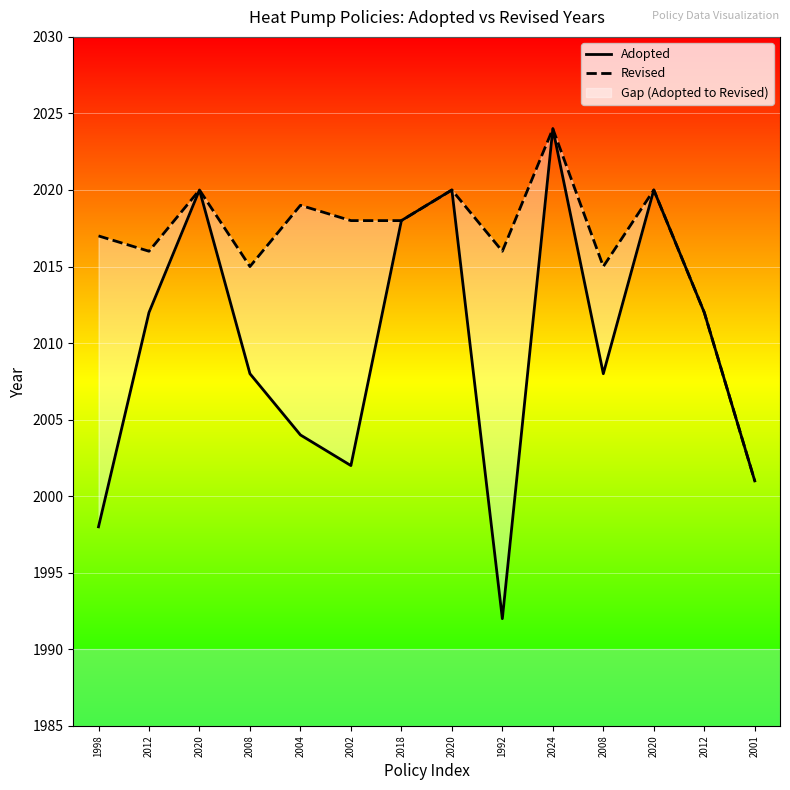

At which category does Revised reach its first local valley?

2012